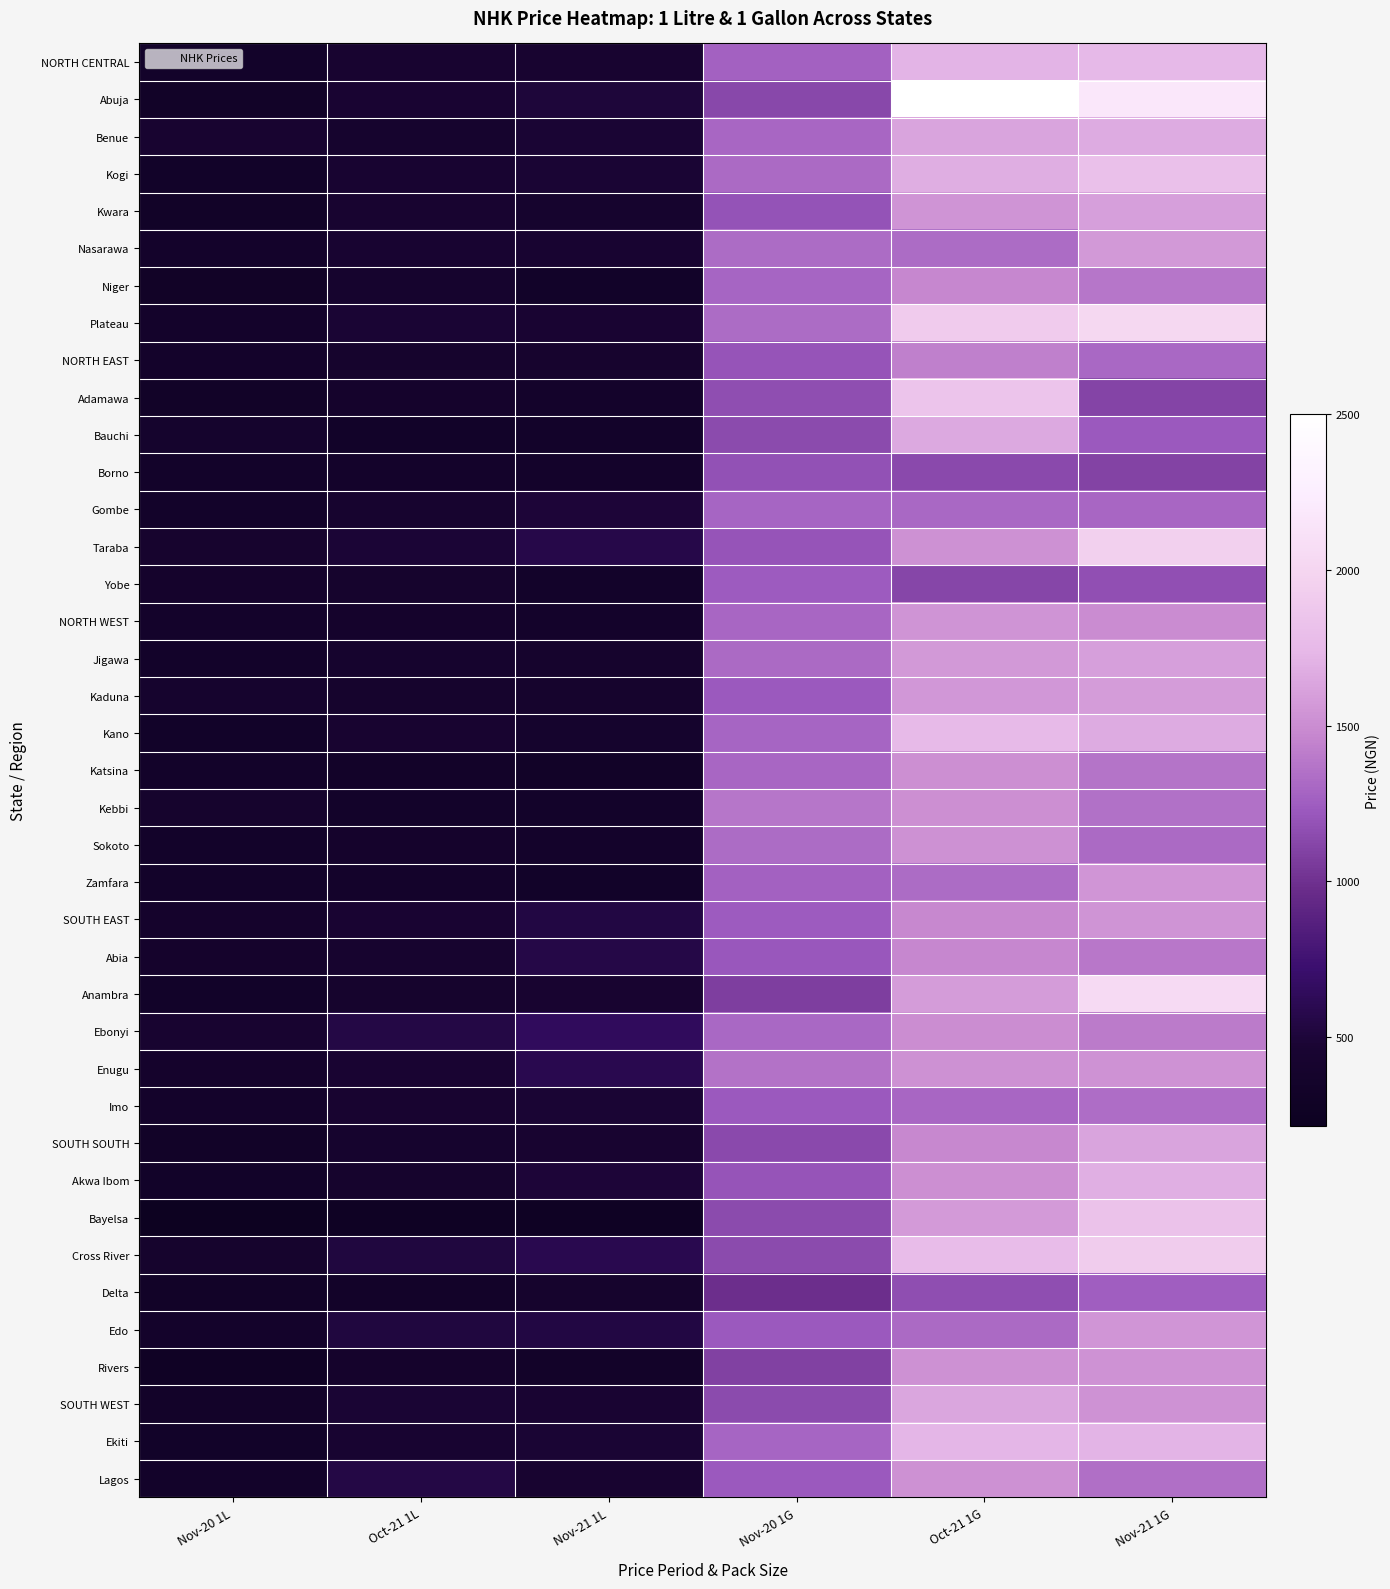

What is the minimum value shown in the chart?

213.0